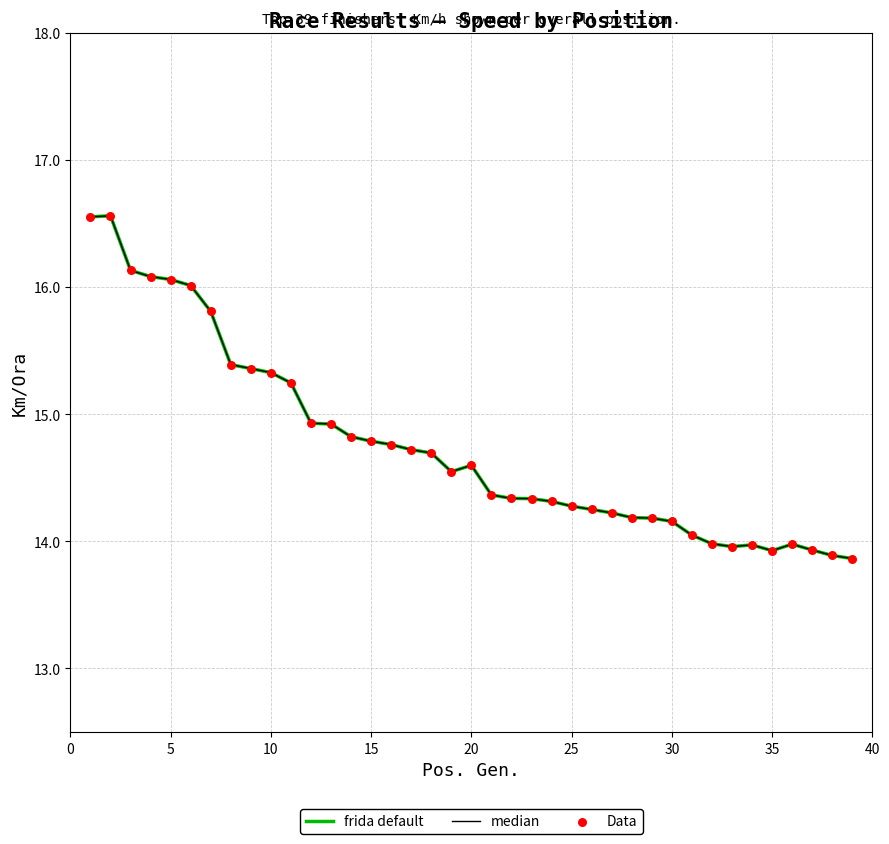

Does the chart have visible grid lines?

Yes